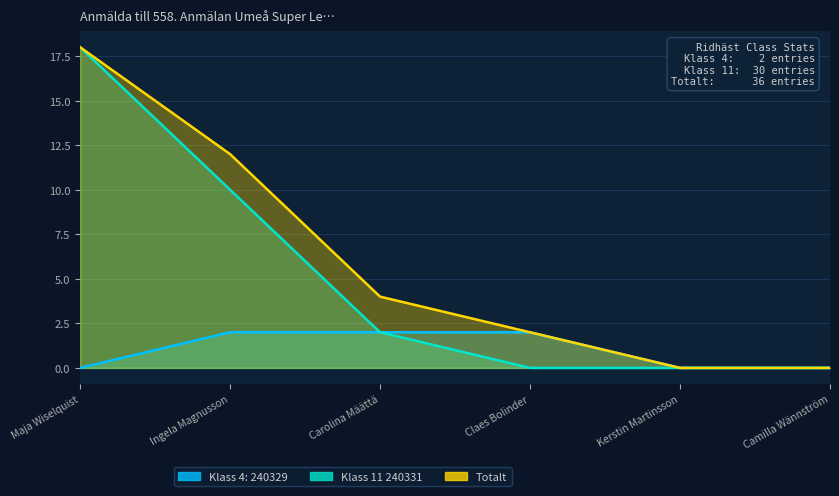

Rank the categories by Klass 11 240331 value from lowest to highest.

Claes Bolinder, Kerstin Martinsson, Camilla Wännström, Carolina Määttä, Ingela Magnusson, Maja Wiselquist